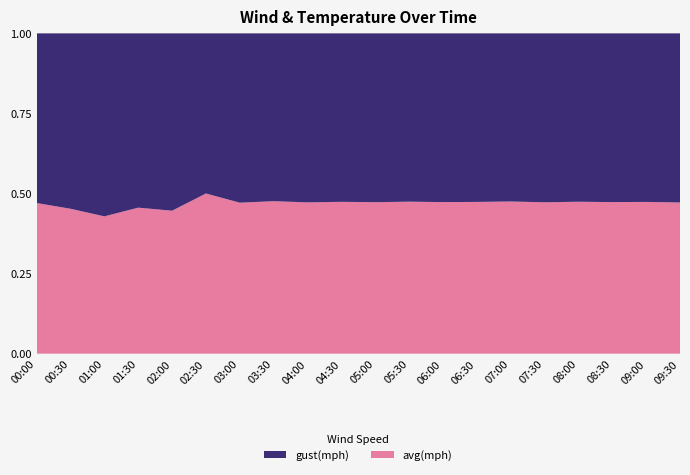

True or false: avg(mph) has a value of 0.1 at 09:30.

False